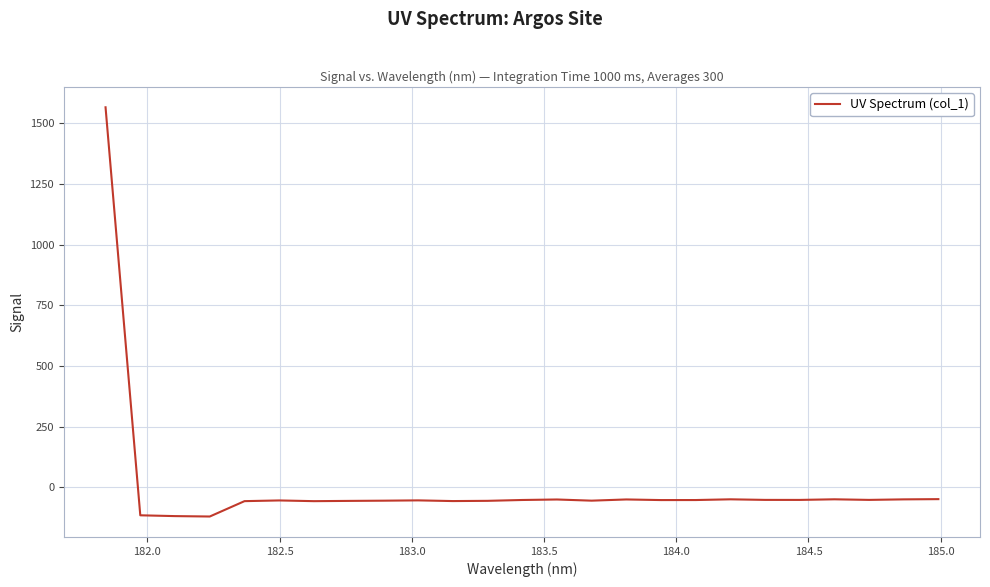

What is the greatest value displayed?

1565.0